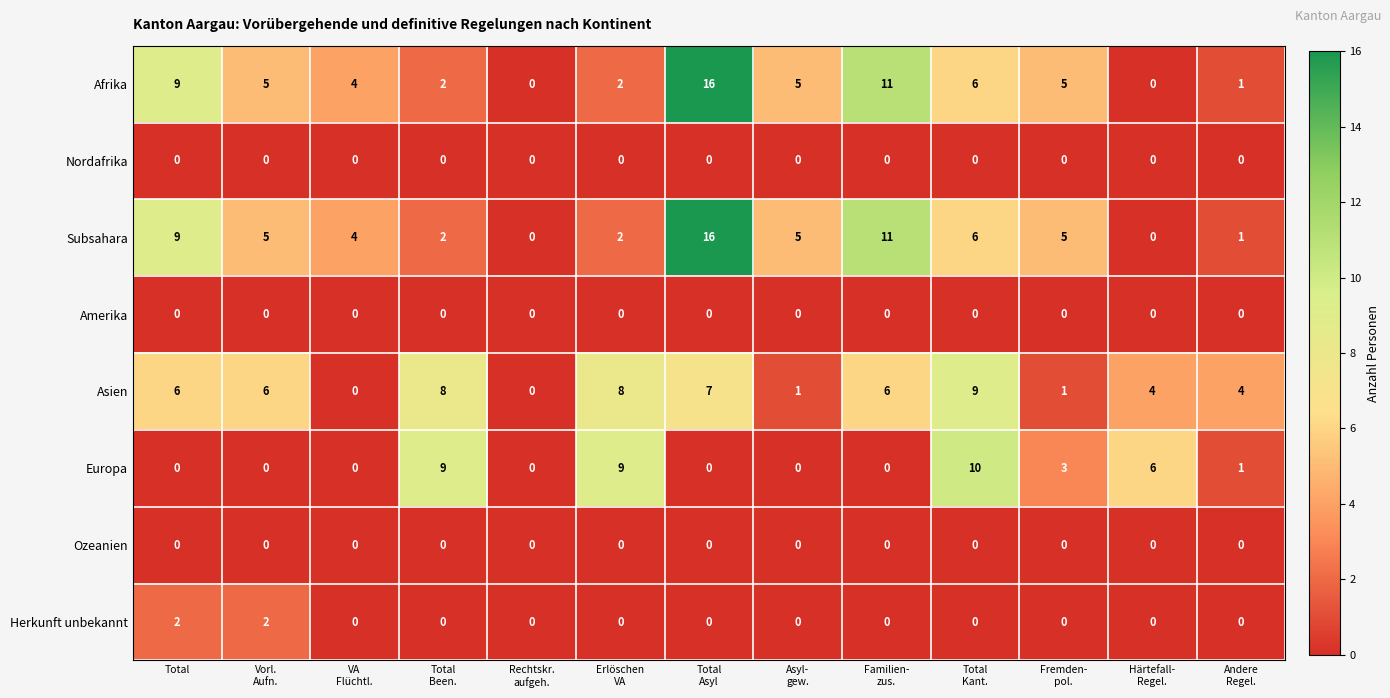

What is the difference between the highest and lowest values at Fremden-
pol.?

5